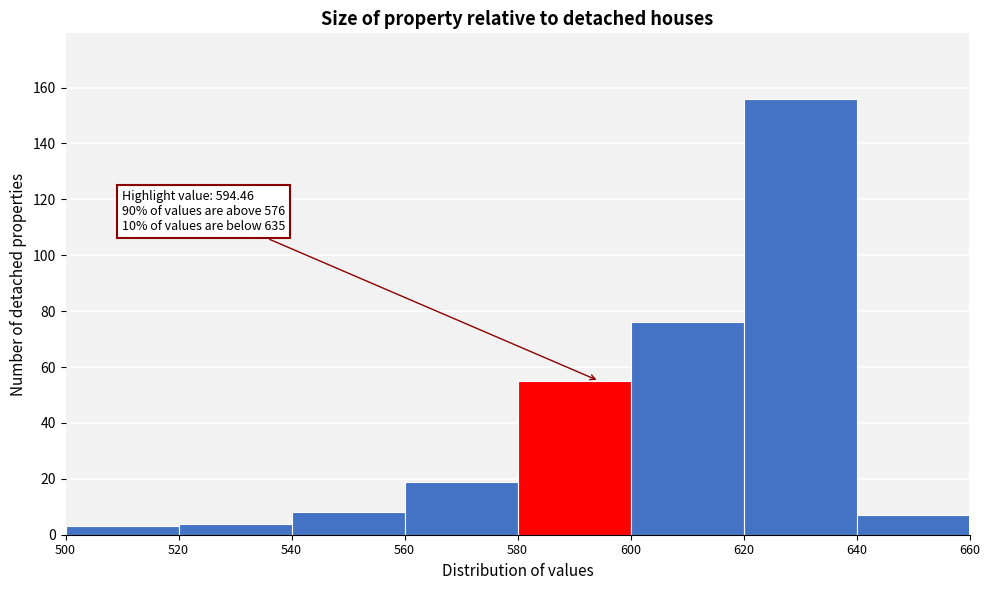

Which range on the x-axis has the tallest bar?

620 to 640